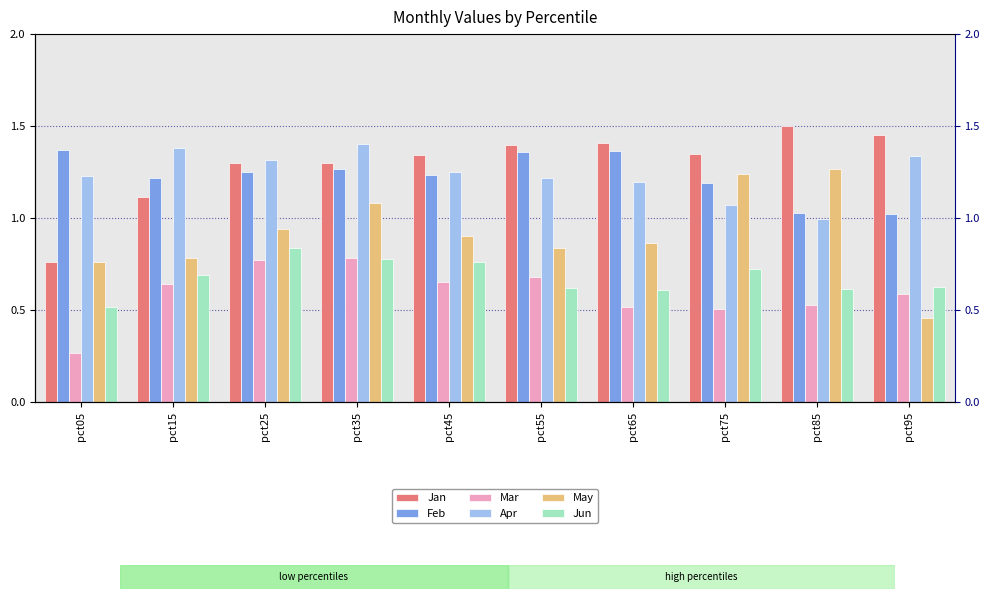

Reading left to right, extract all data points from this chart.

Jan: 0.8	1.1	1.3	1.3	1.3	1.4	1.4	1.4	1.5	1.5
Feb: 1.4	1.2	1.2	1.3	1.2	1.4	1.4	1.2	1.0	1.0
Mar: 0.3	0.6	0.8	0.8	0.7	0.7	0.5	0.5	0.5	0.6
Apr: 1.2	1.4	1.3	1.4	1.3	1.2	1.2	1.1	1.0	1.3
May: 0.8	0.8	0.9	1.1	0.9	0.8	0.9	1.2	1.3	0.5
Jun: 0.5	0.7	0.8	0.8	0.8	0.6	0.6	0.7	0.6	0.6